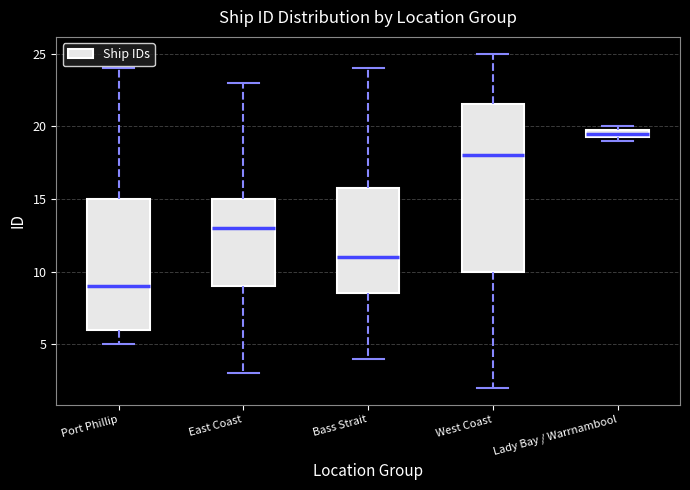

Where does the upper whisker of the box for Port Phillip end on the y-axis? The values are not printed on the chart, so give them approximately, as read against the axis.

24.0